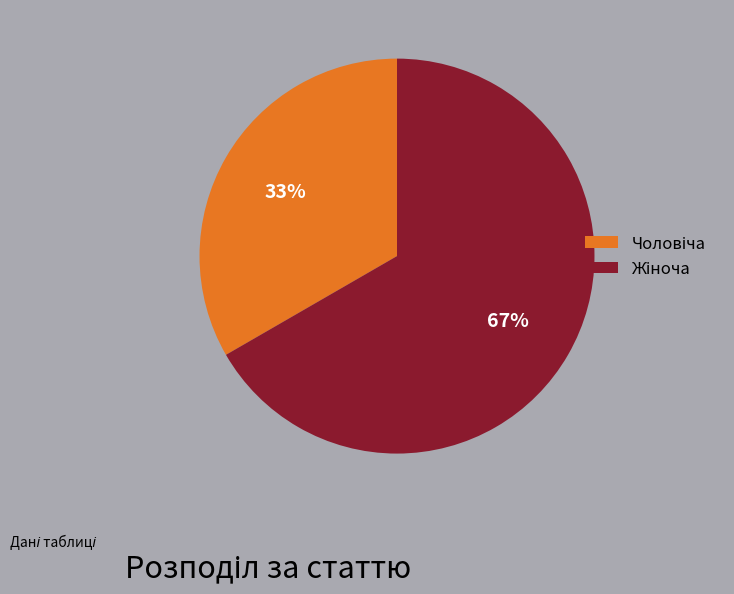

To the nearest percent, what is the average slice percentage?

50%